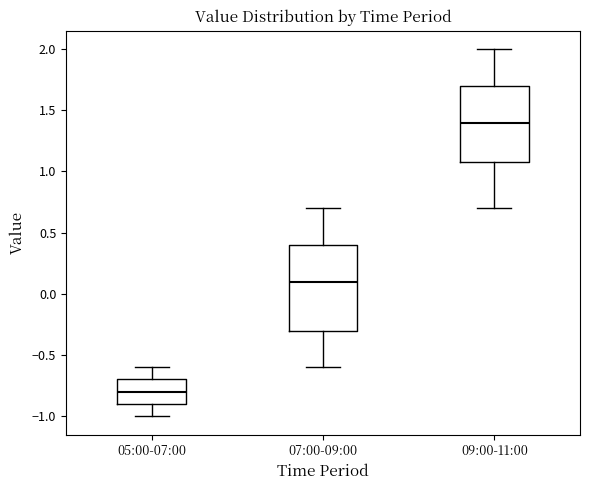

Where does the upper whisker of the box for 05:00-07:00 end on the y-axis? The values are not printed on the chart, so give them approximately, as read against the axis.

-0.6